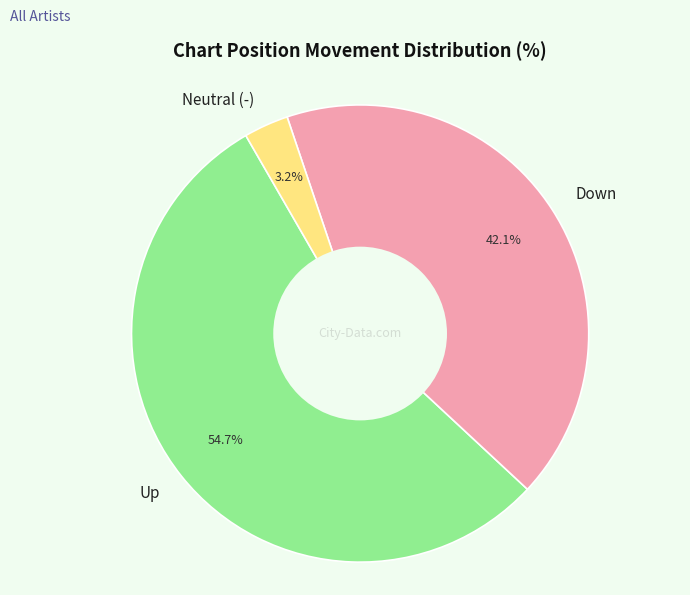

What percentage is NOT represented by Down?

57.9%